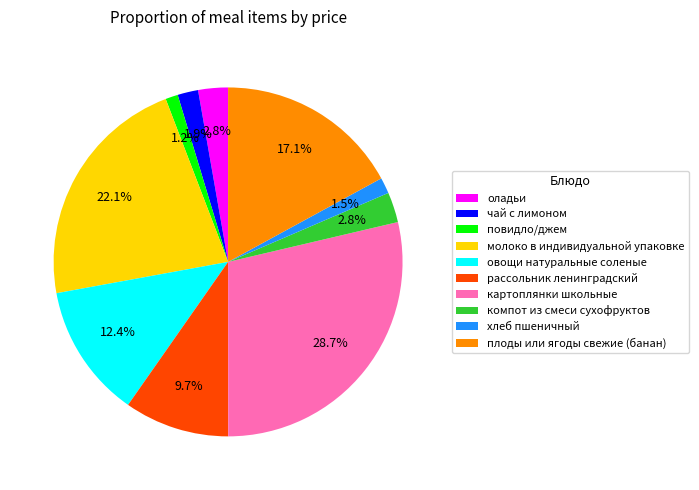

Which slice is the largest?

картоплянки школьные